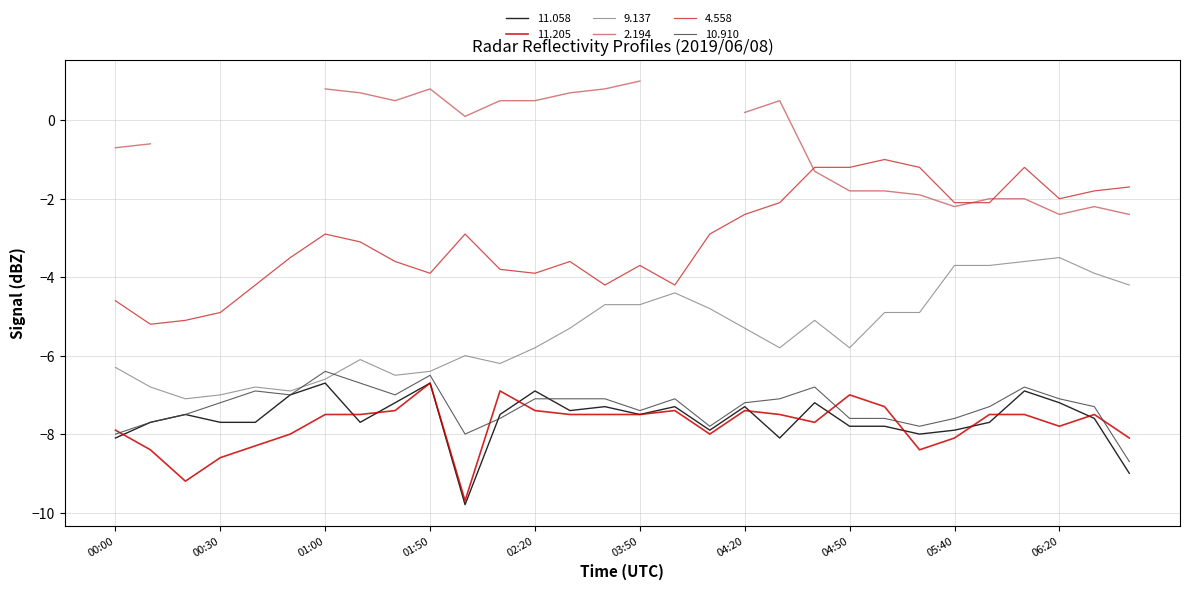

Where does the 4.558 series first go above -2?

04:40